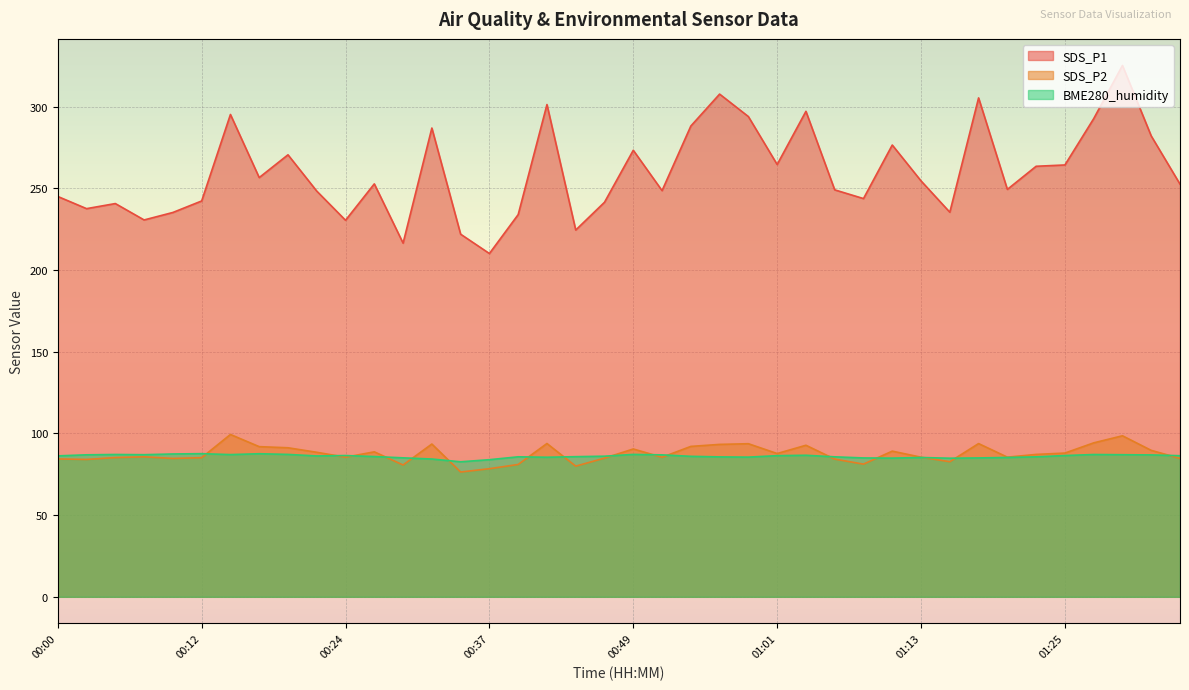

Between 00:17 and 00:39, which series saw the biggest shift?

SDS_P1